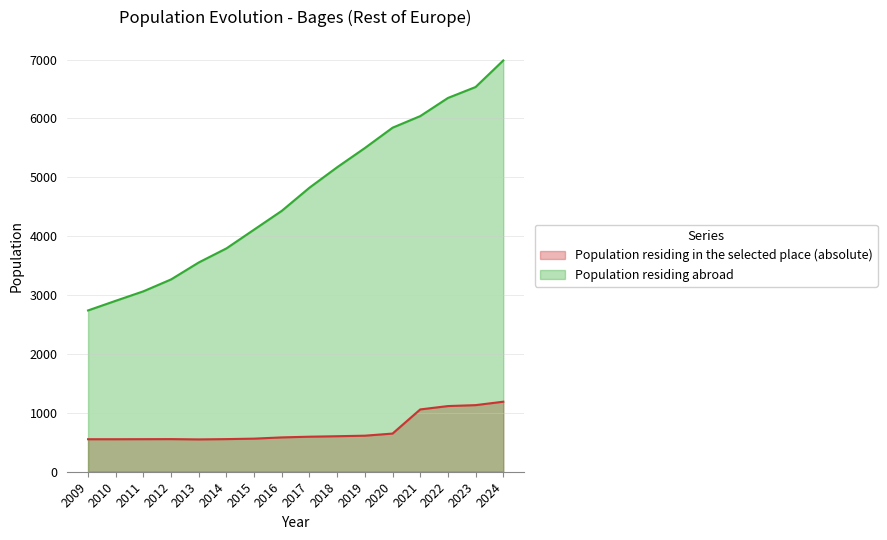

True or false: Population residing abroad has a value of 1726 at 2019.

False